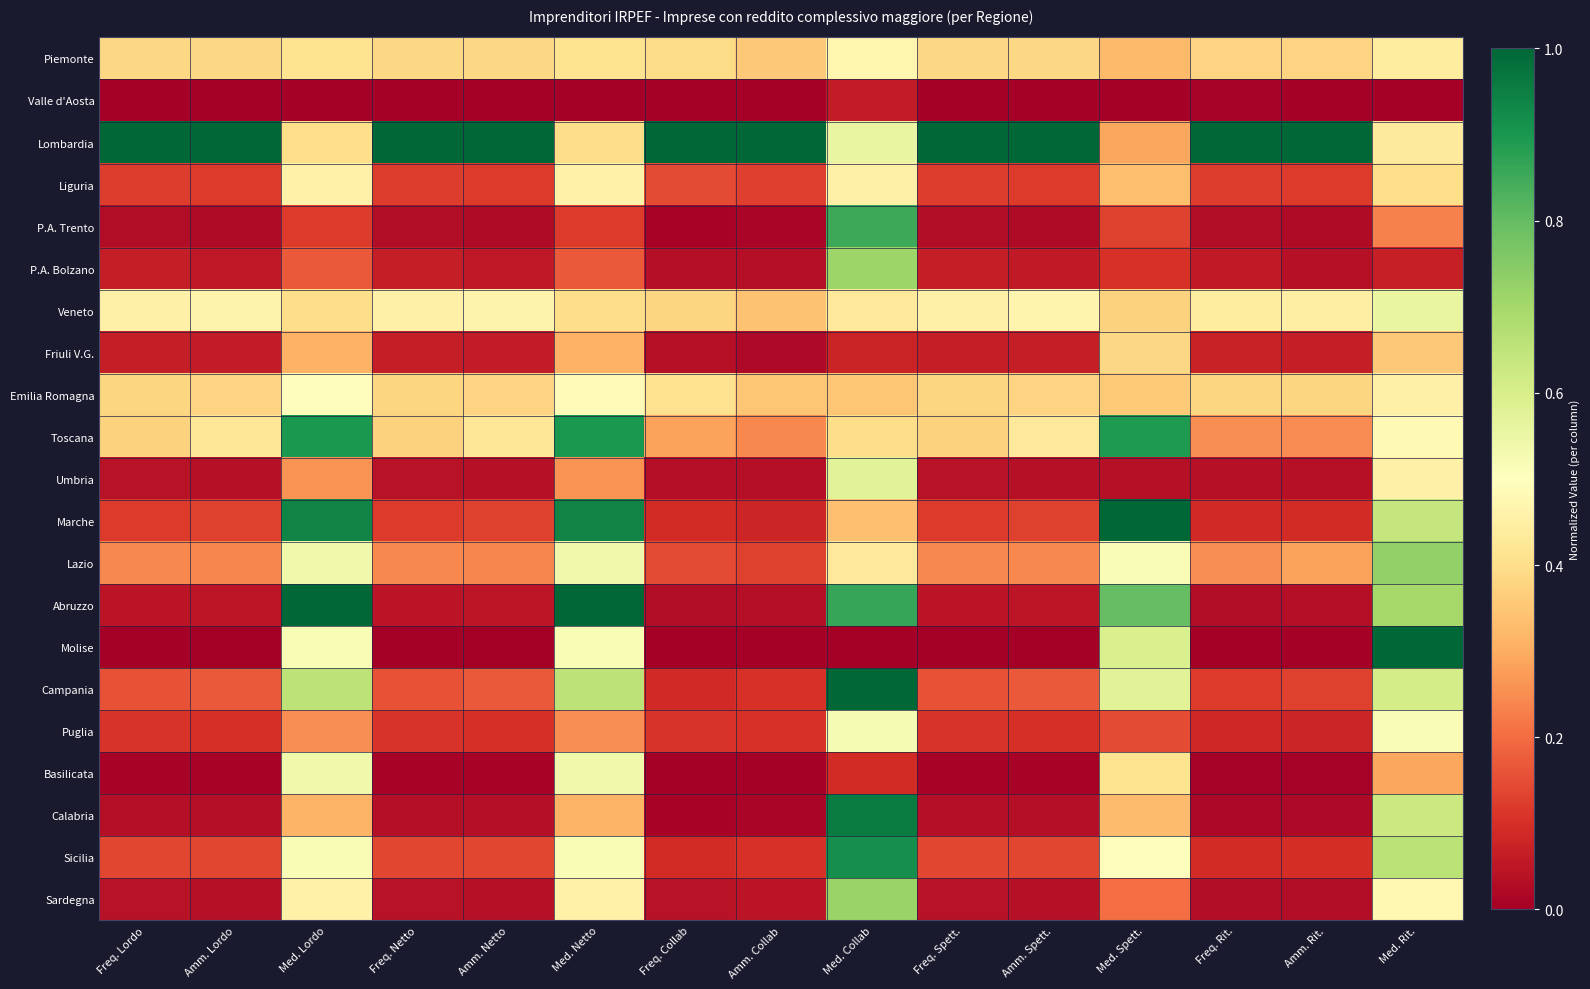

At Med. Rit., list the series in order from smallest to largest.

Valle d'Aosta, P.A. Bolzano, P.A. Trento, Basilicata, Friuli V.G., Liguria, Lombardia, Piemonte, Umbria, Emilia Romagna, Sardegna, Toscana, Puglia, Veneto, Campania, Calabria, Marche, Sicilia, Abruzzo, Lazio, Molise